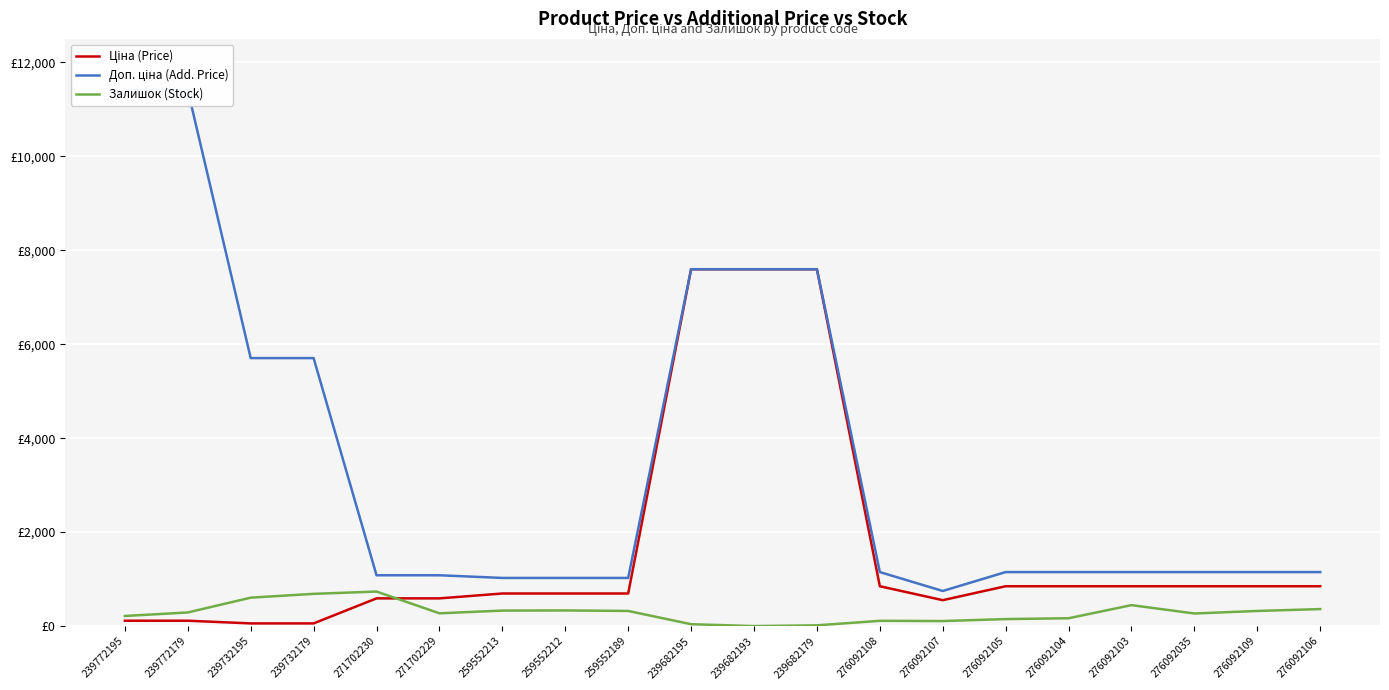

True or false: Ціна (Price) has more than 1 interior local peaks.

False